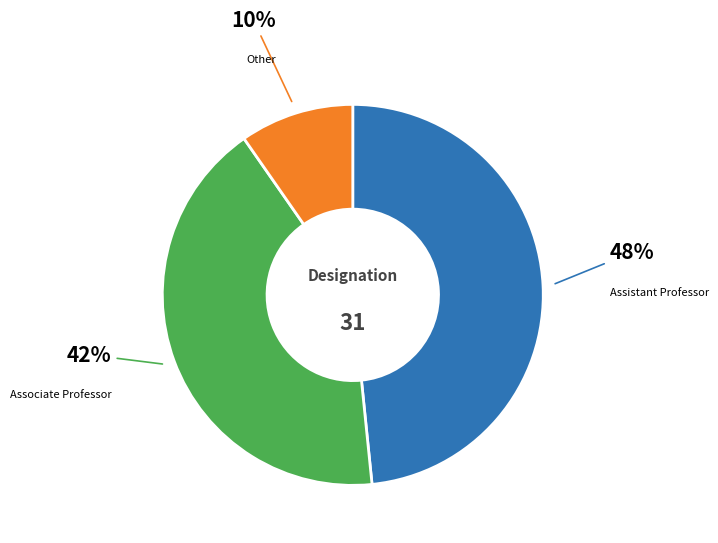

To the nearest percent, what is the average slice percentage?

33%